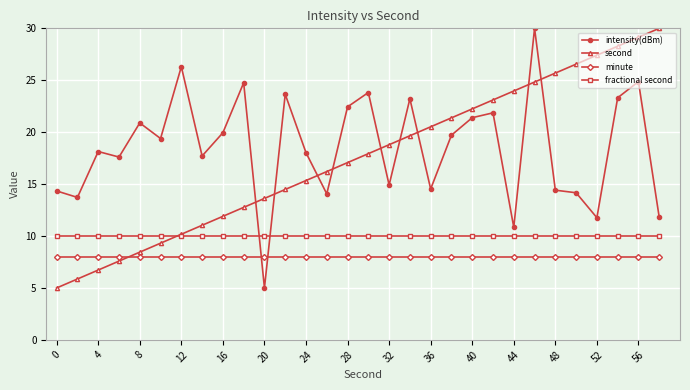

After their last crossing, which series has the higher values: minute or intensity(dBm)?

intensity(dBm)